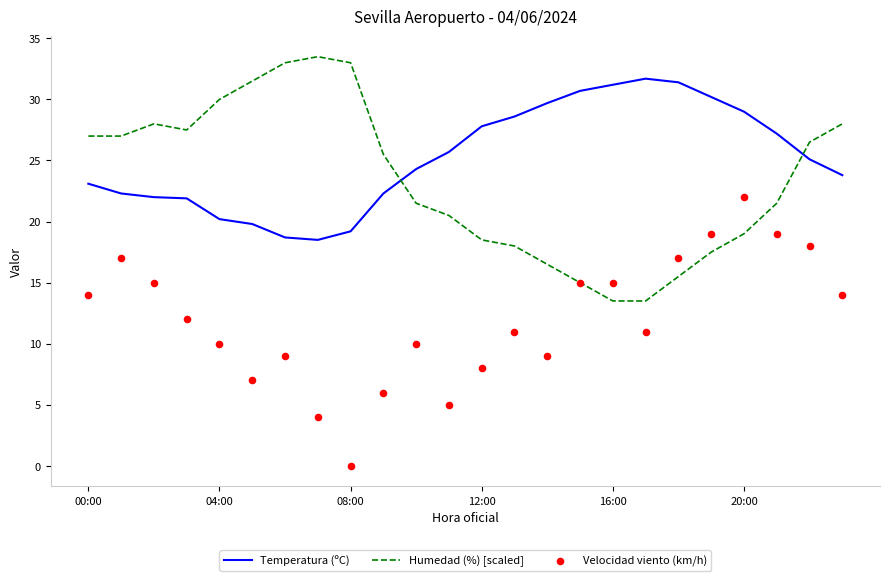

What is the total value across all series at 15?

60.7